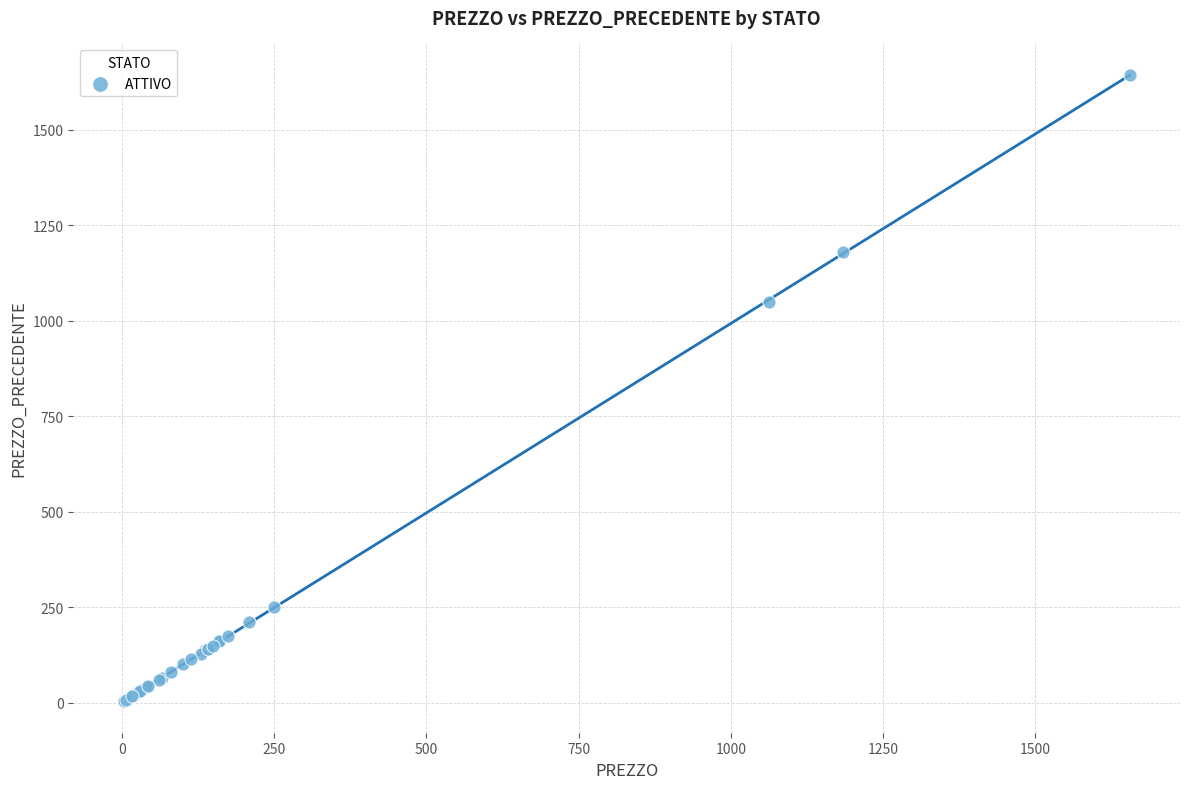

What Y value in the scatter plot is closest to 823?

1047.9